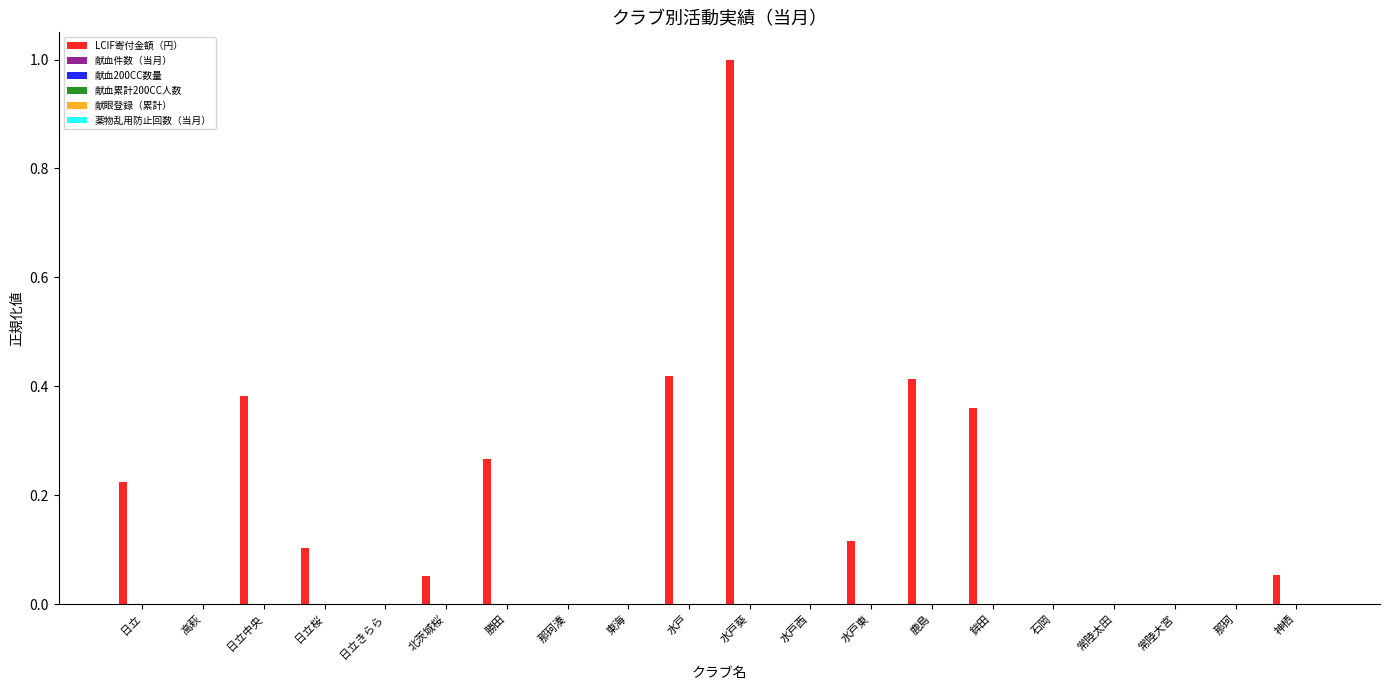

Are the bars grouped side by side (vs. stacked)?

Yes